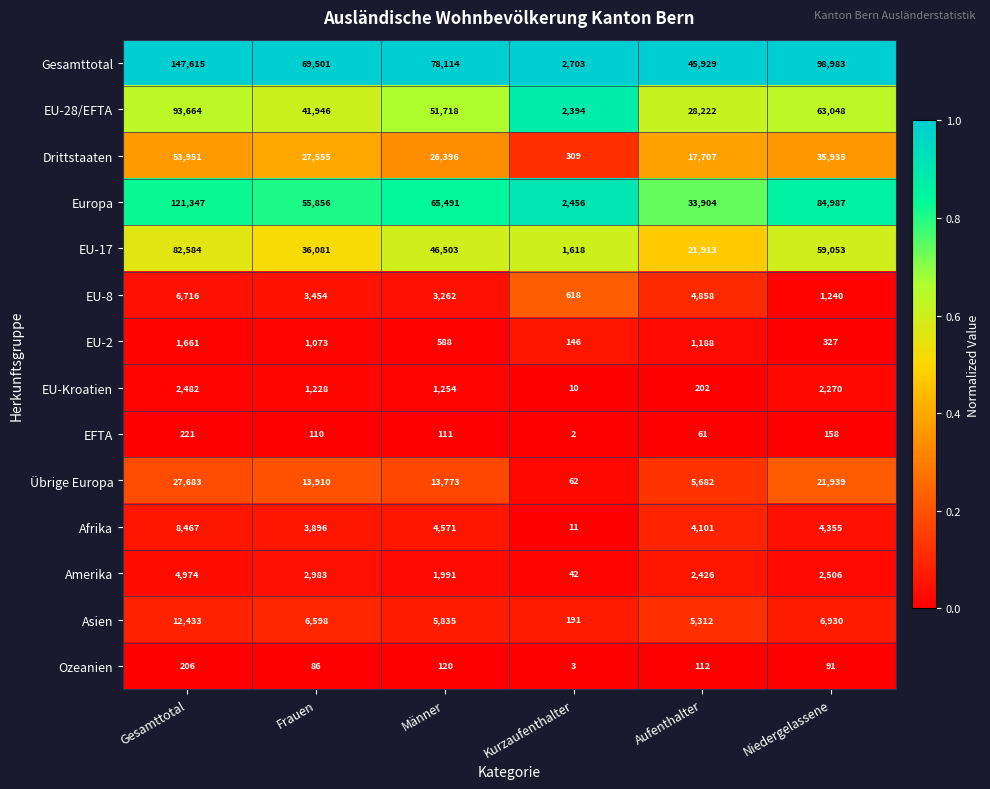

True or false: EU-17 has a value of 82584 at Gesamttotal.

True